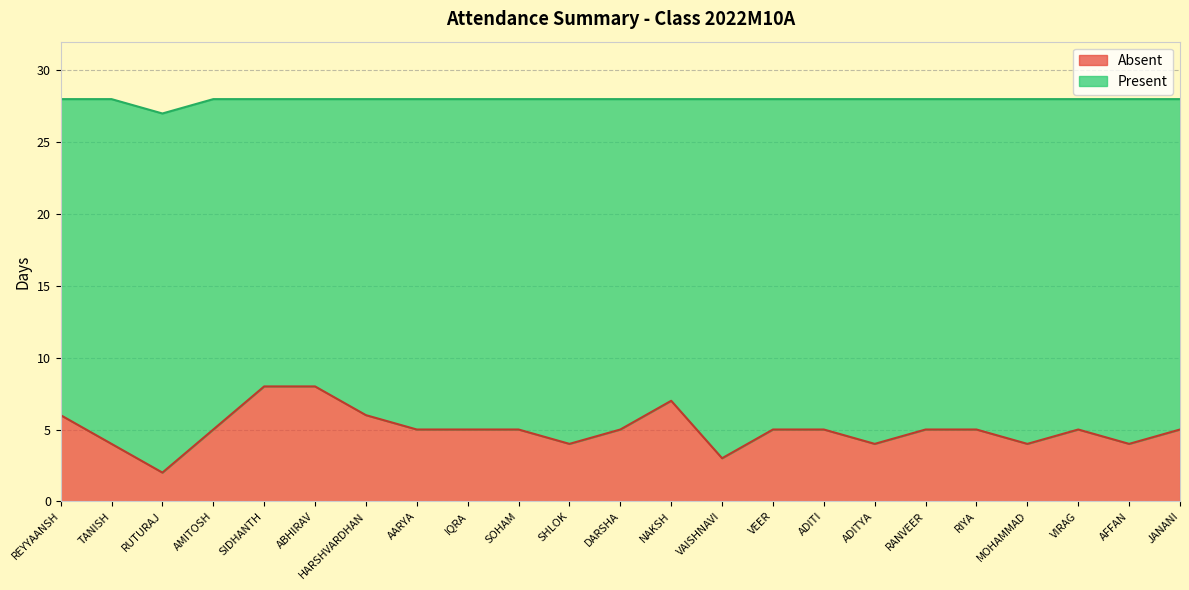

What is the sum of the values at ADITYA and AFFAN?

8